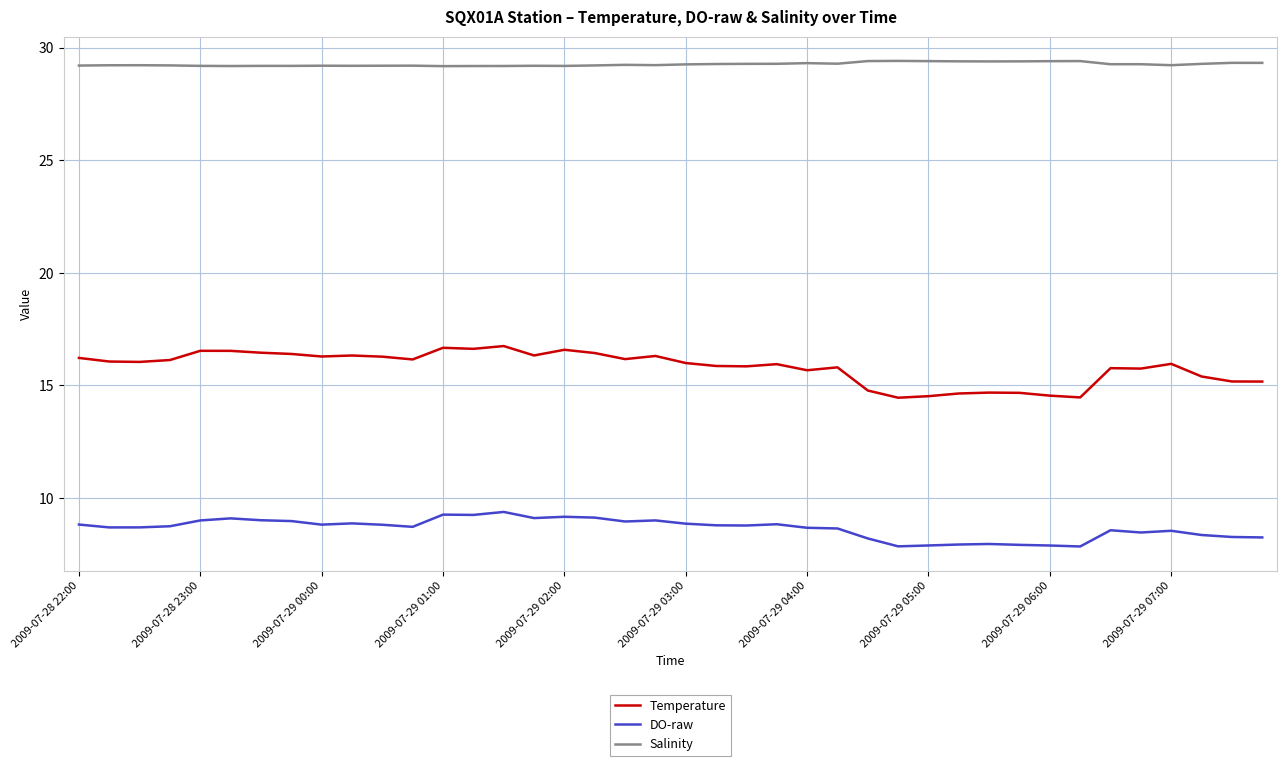

True or false: DO-raw and Temperature intersect in this chart.

False